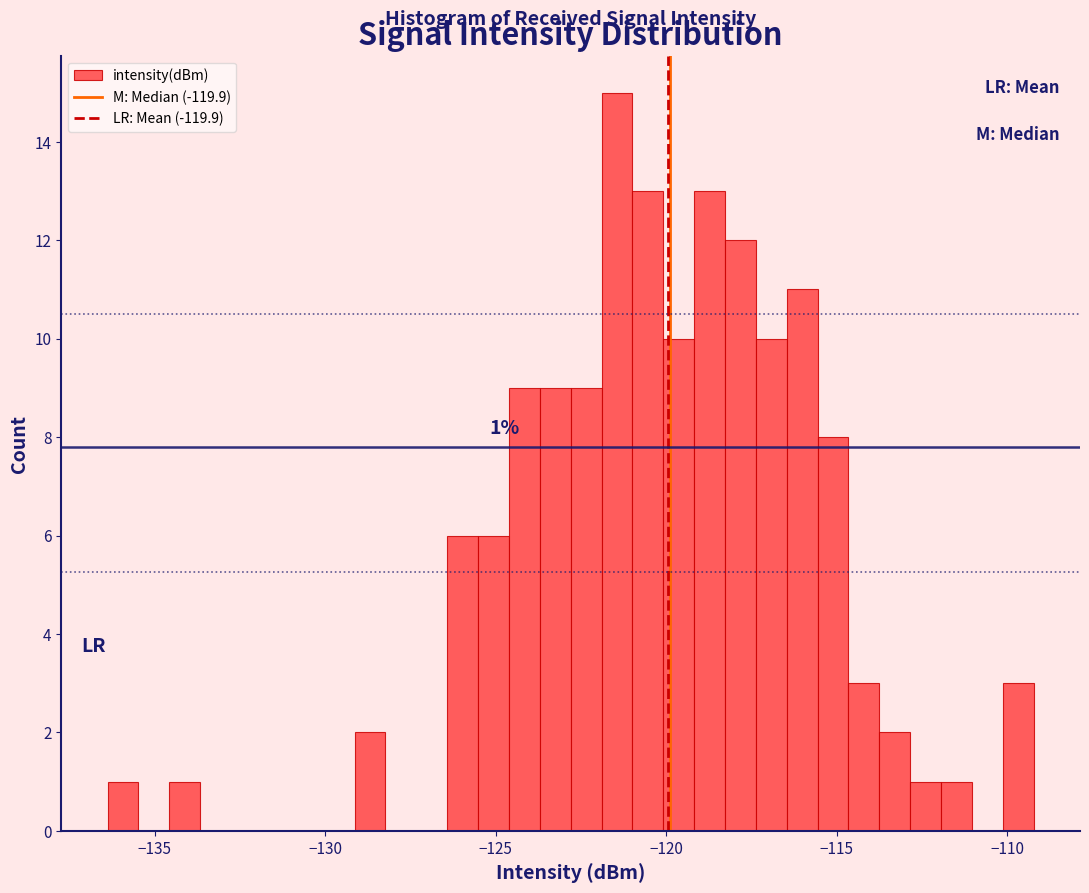

Read against the x-axis, roughly where is the centre of the tallest bar?

-121.5